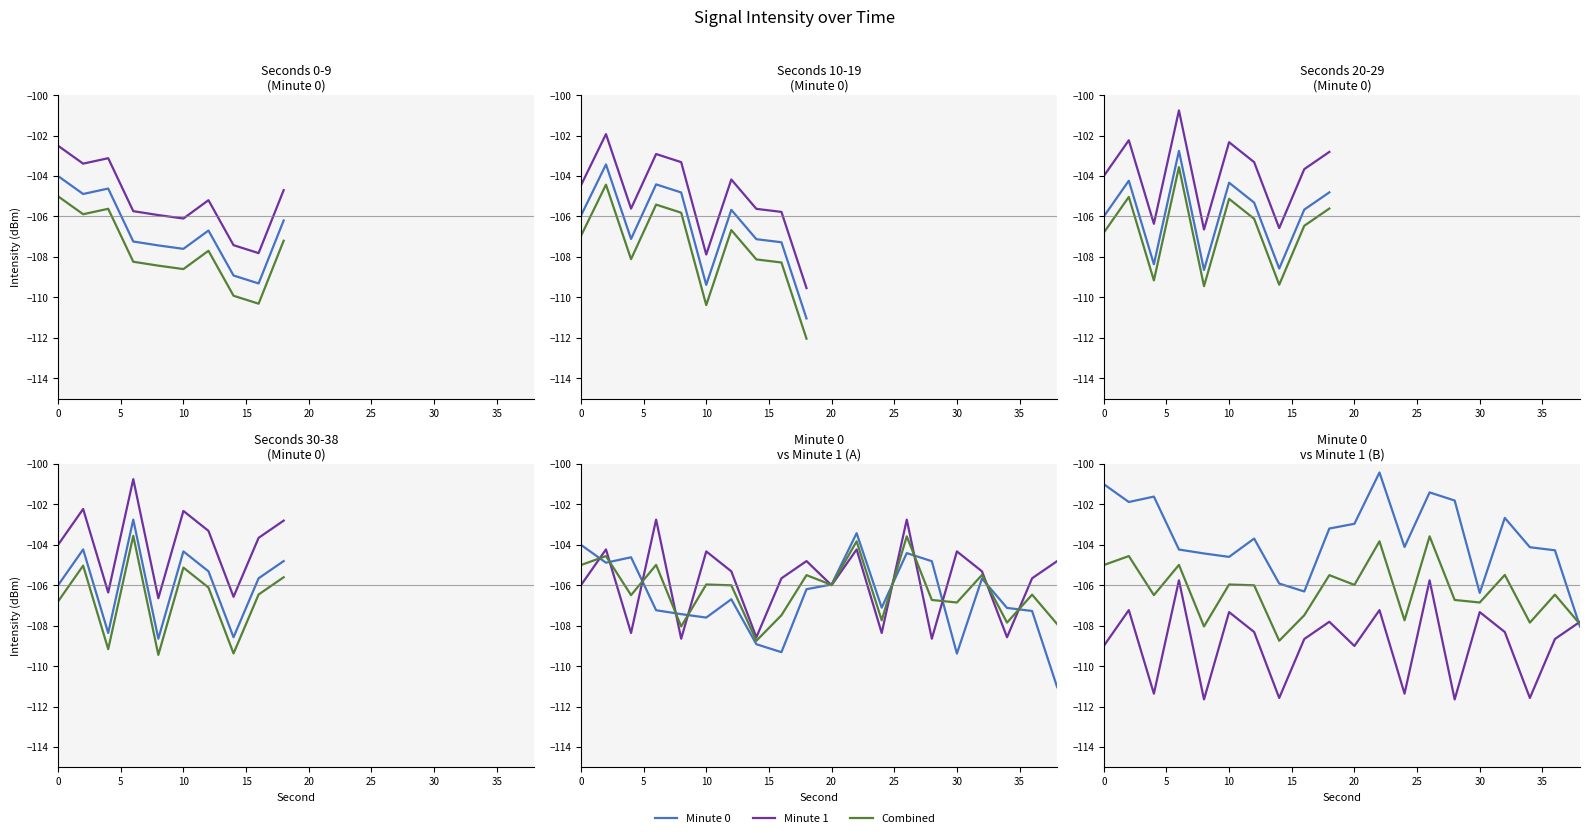

How many lines are shown in the chart?

3